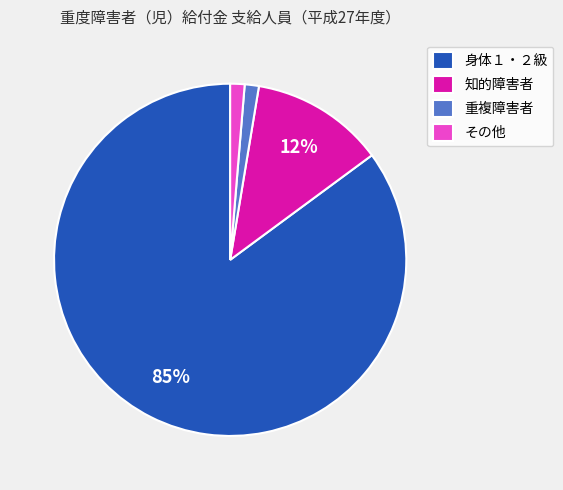

The その他 slice represents 8% of the pie. True or false?

False